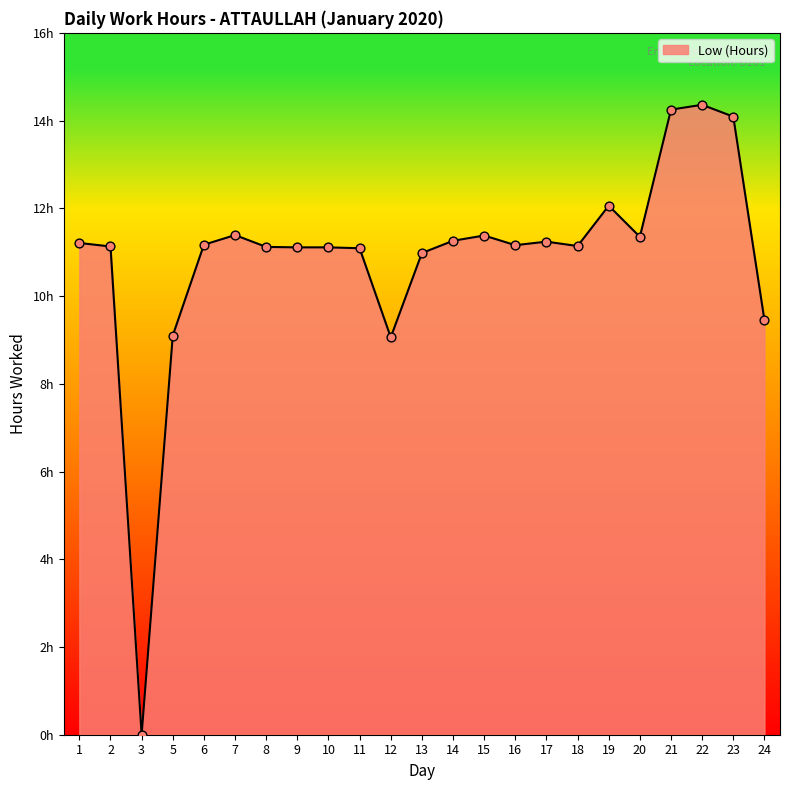

What is the change in value from 9 to 22?

+3.2